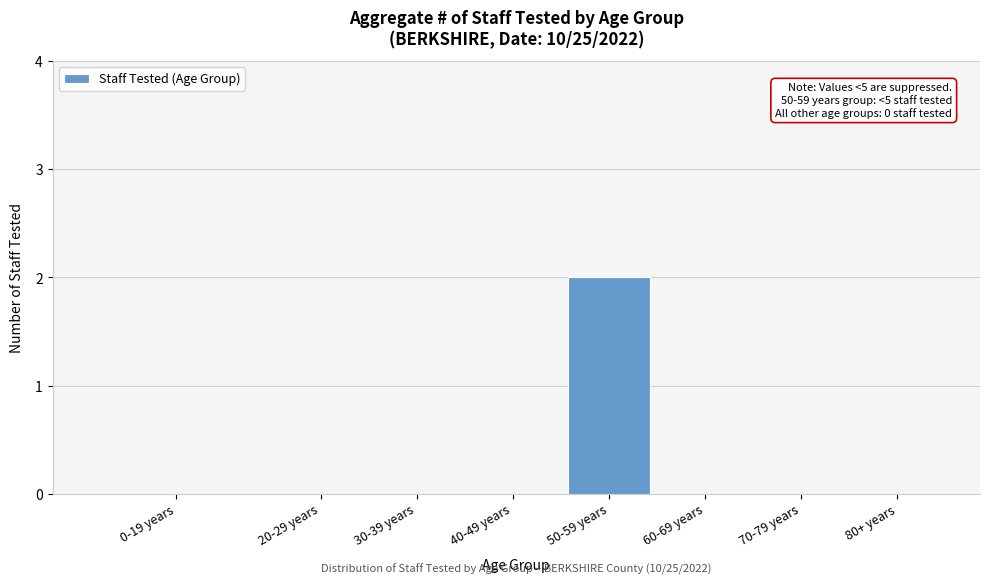

Reading right to left, list all the values displayed in this chart.

80+ years=0	70-79 years=0	60-69 years=0	50-59 years=2	40-49 years=0	30-39 years=0	20-29 years=0	0-19 years=0